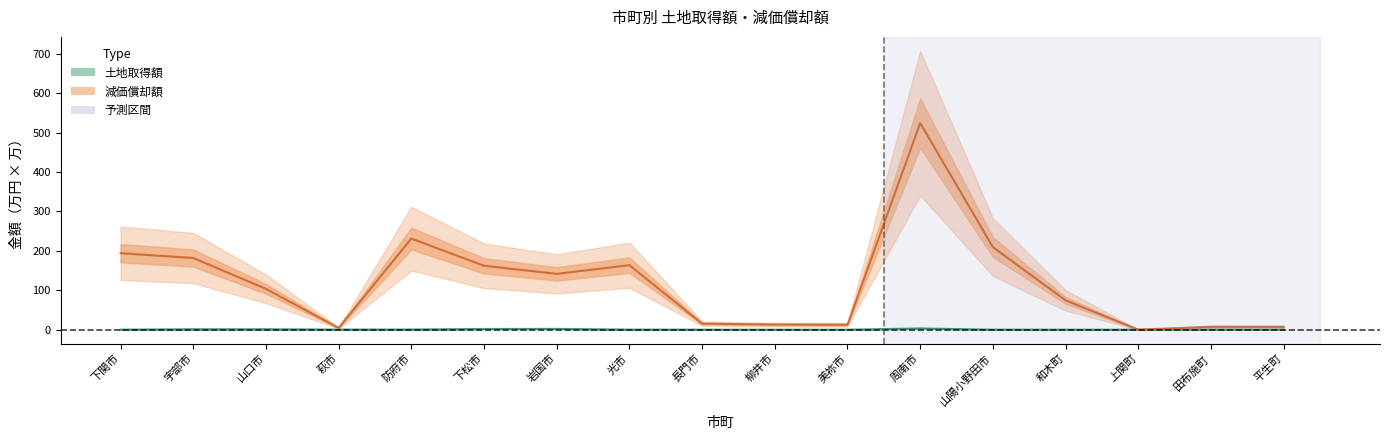

How many data points in 減価償却額 are above 103?

9